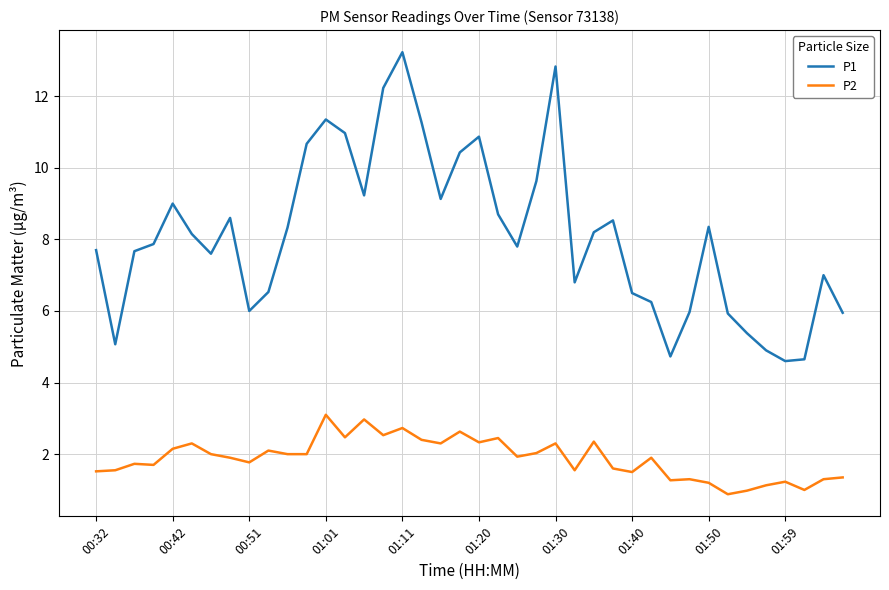

Which series has the largest total across all categories?

P1